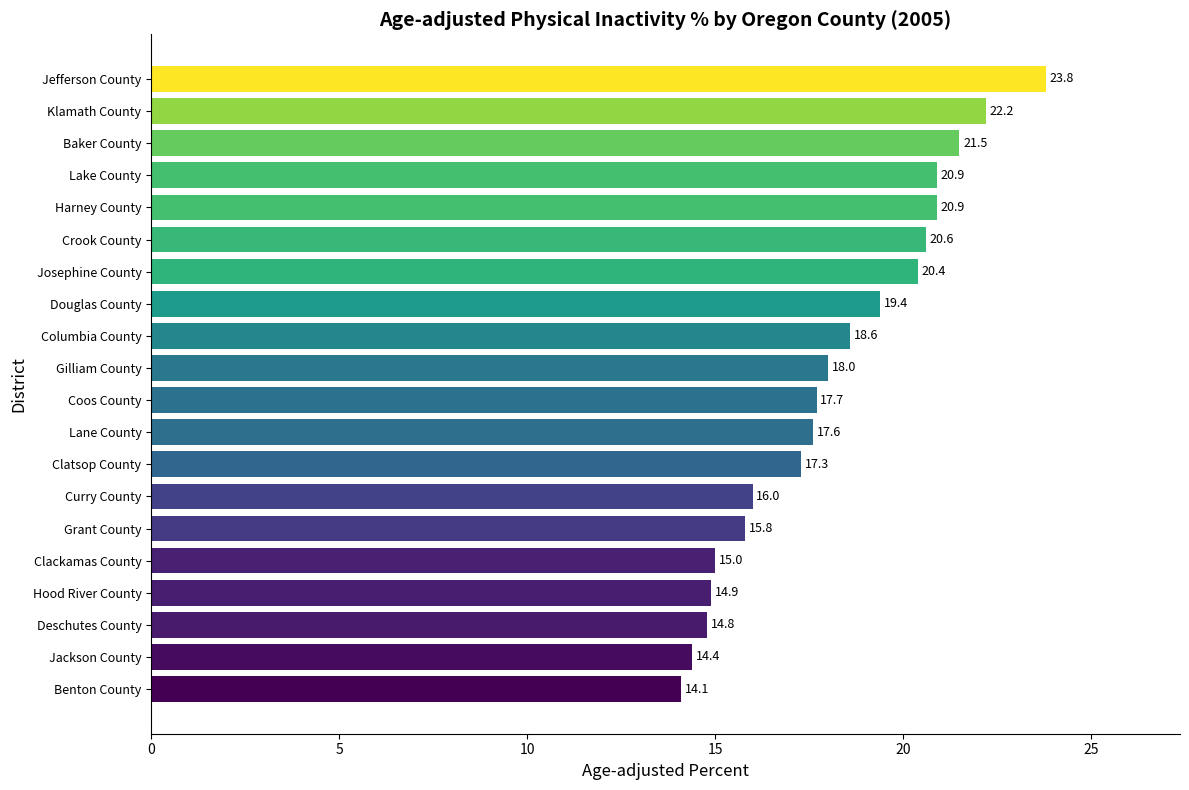

What is the label of the 8th bar from the top?

Douglas County